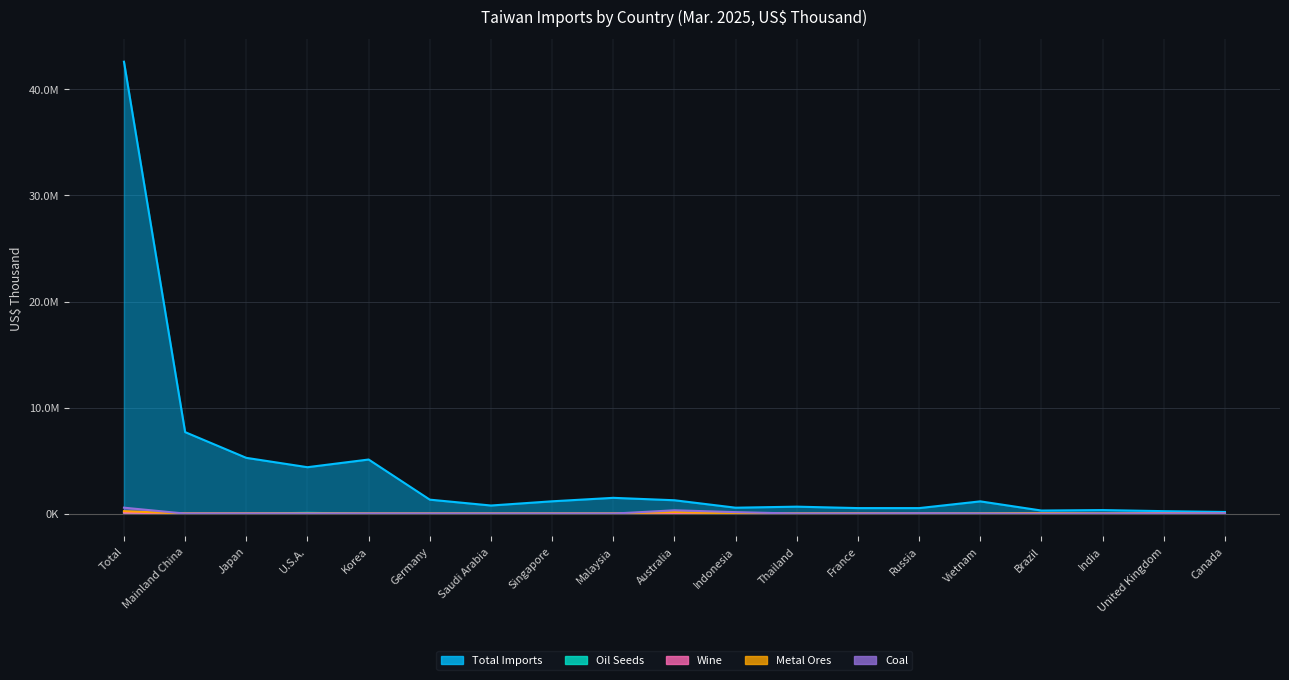

Which series ends up on top after the final intersection of Wine and Oil Seeds?

Oil Seeds